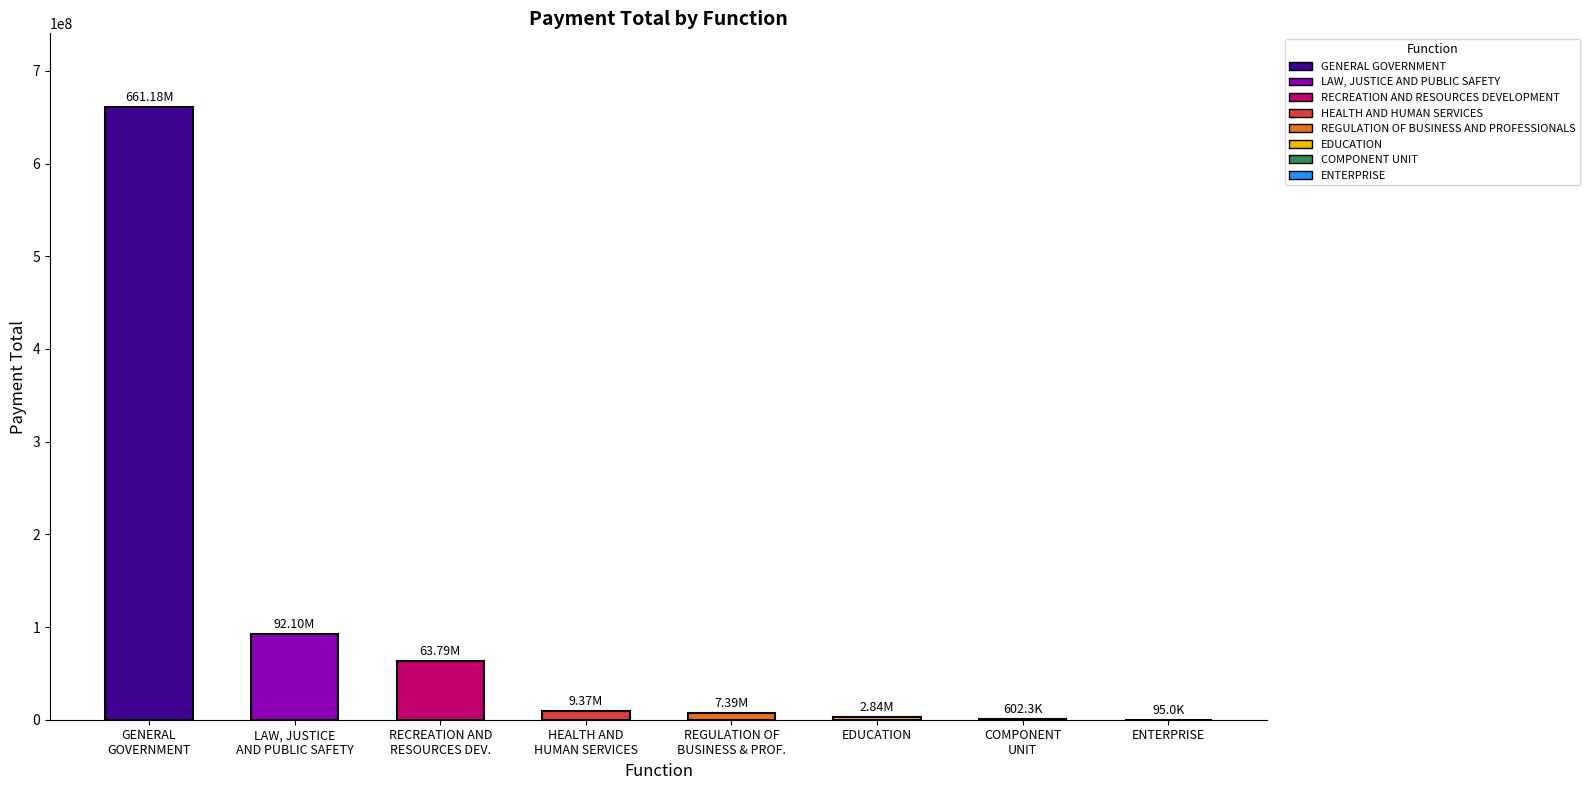

Are the bars horizontal?

No